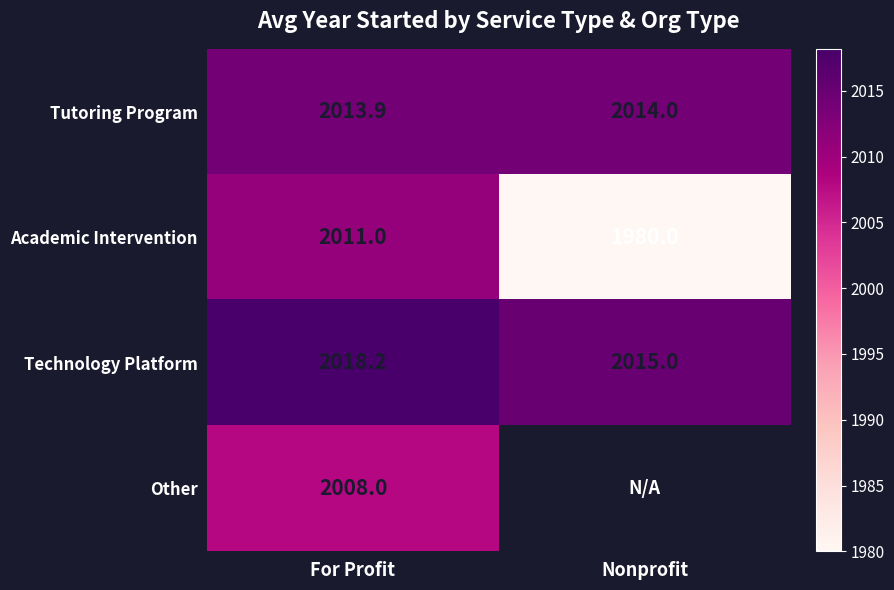

The Tutoring Program series shows 768.3 at Nonprofit. True or false?

False